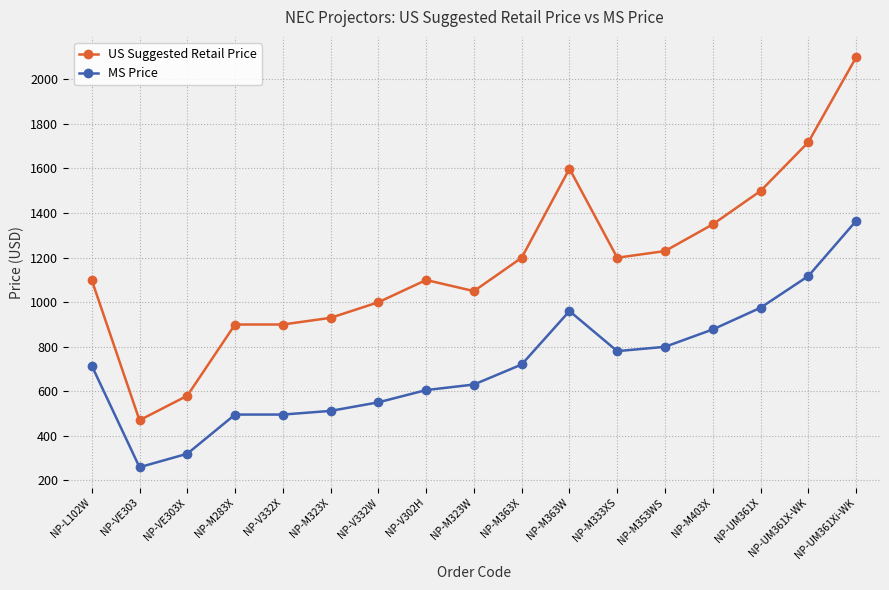

At which category does MS Price reach its first local valley?

NP-VE303